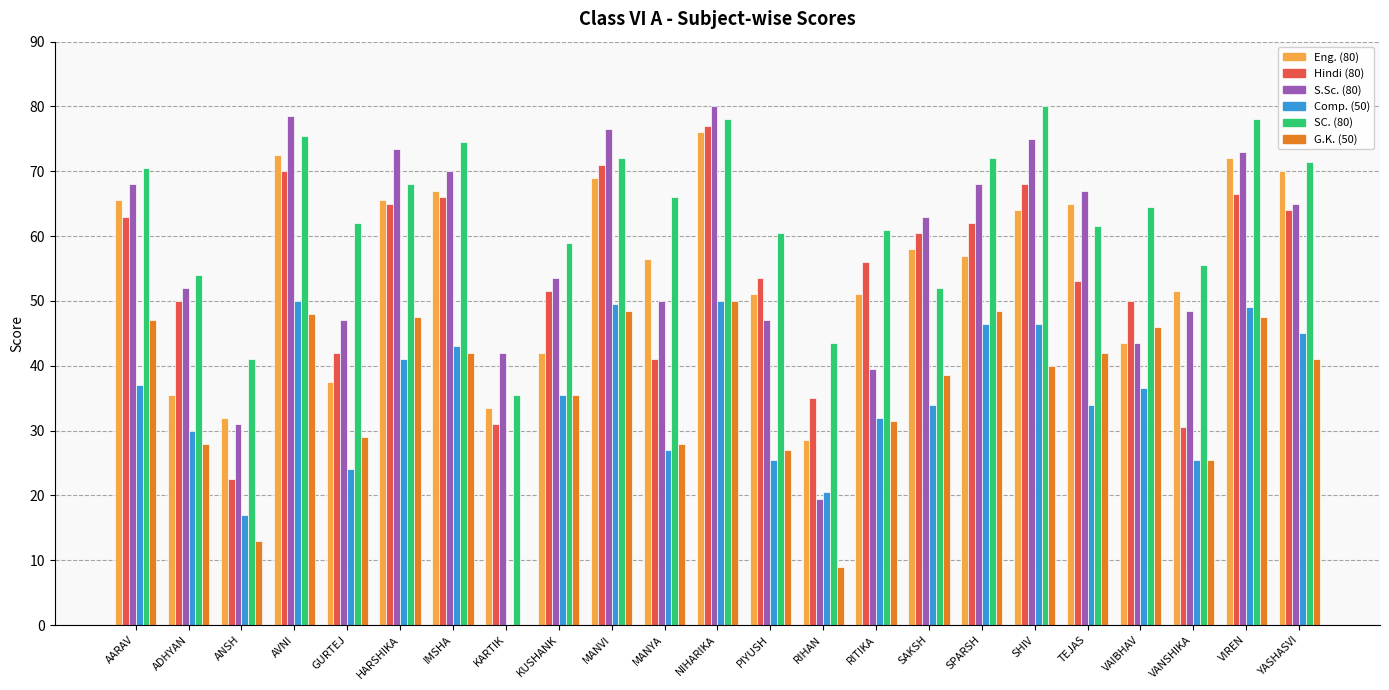

Between MANYA and VIREN, which series saw the biggest shift?

Hindi (80)